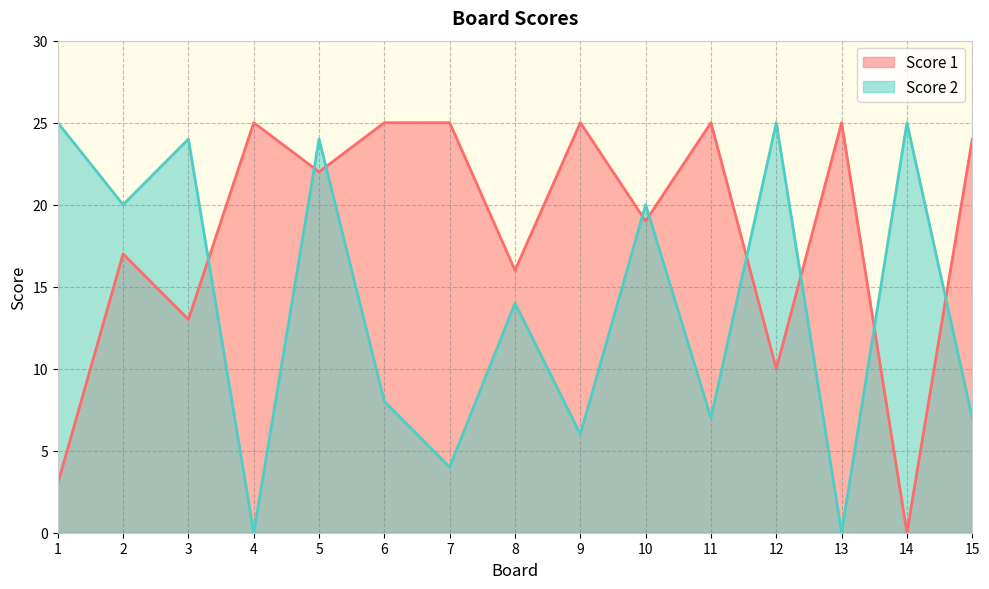

Reading left to right, extract all data points from this chart.

Score 1: 3	17	13	25	22	25	25	16	25	19	25	10	25	0	24
Score 2: 25	20	24	0	24	8	4	14	6	20	7	25	0	25	7